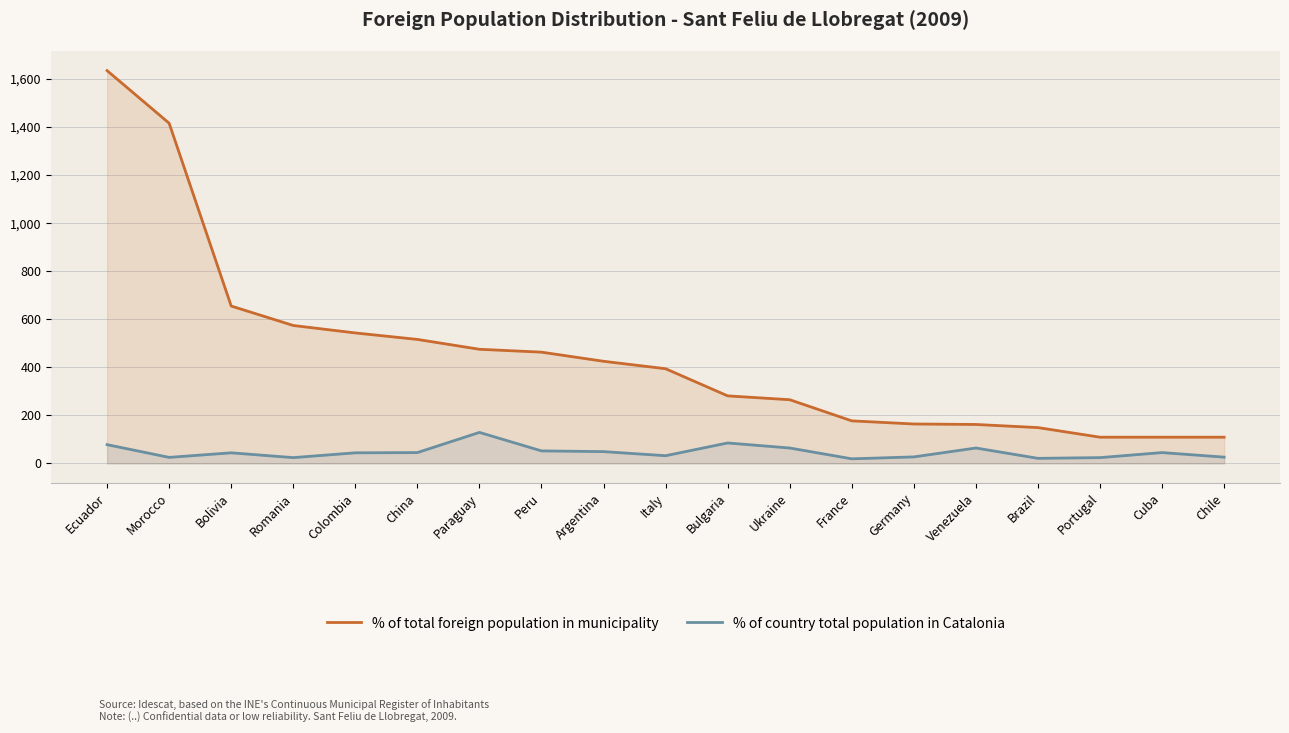

List the series in order of their peak value, lowest first.

% of country total population in Catalonia, % of total foreign population in municipality